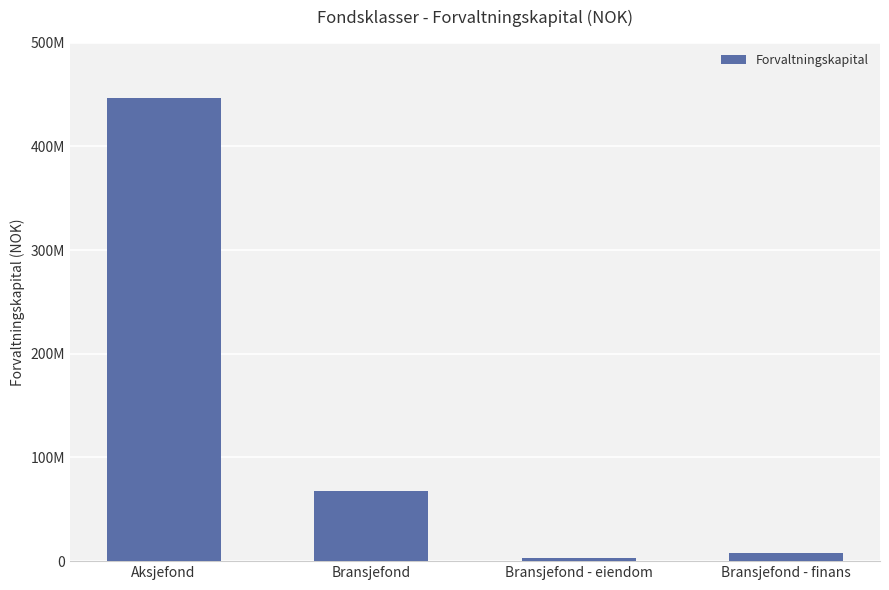

What is the difference between the maximum and minimum values?

443818865.2